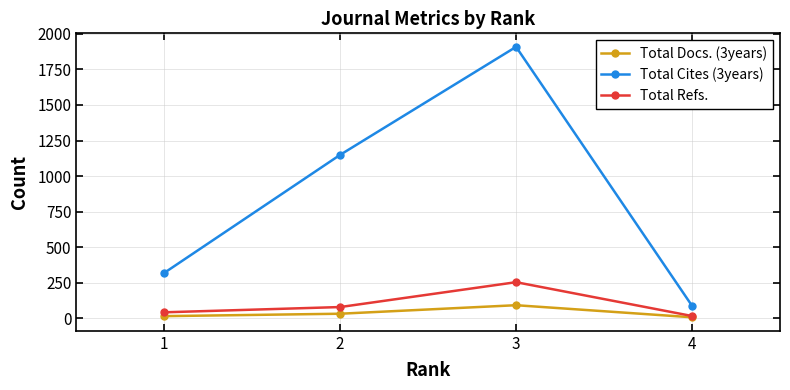

Does the chart display data point markers on the line(s)?

Yes